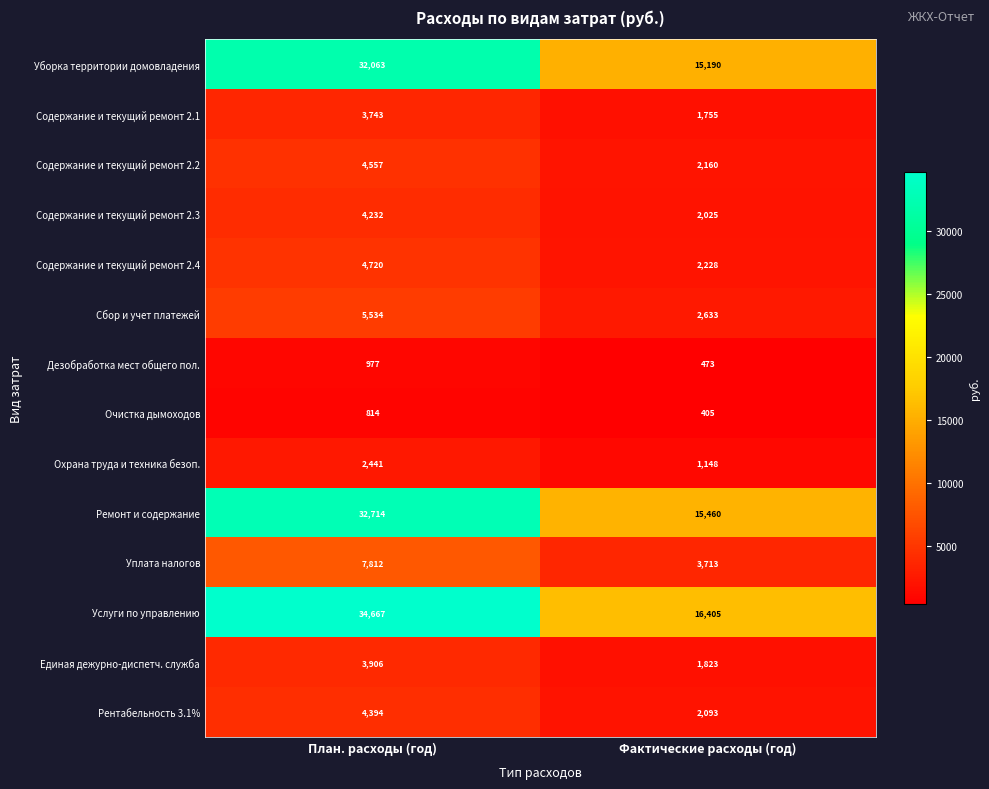

Reading left to right, list all the values displayed in this chart.

Уборка территории домовладения: 32063	15190
Содержание и текущий ремонт 2.1: 3743	1755
Содержание и текущий ремонт 2.2: 4557	2160
Содержание и текущий ремонт 2.3: 4232	2025
Содержание и текущий ремонт 2.4: 4720	2228
Сбор и учет платежей: 5534	2633
Дезобработка мест общего пол.: 977	473
Очистка дымоходов: 814	405
Охрана труда и техника безоп.: 2441	1148
Ремонт и содержание: 32714	15460
Уплата налогов: 7812	3713
Услуги по управлению: 34667	16405
Единая дежурно-диспетч. служба: 3906	1823
Рентабельность 3.1%: 4394	2093